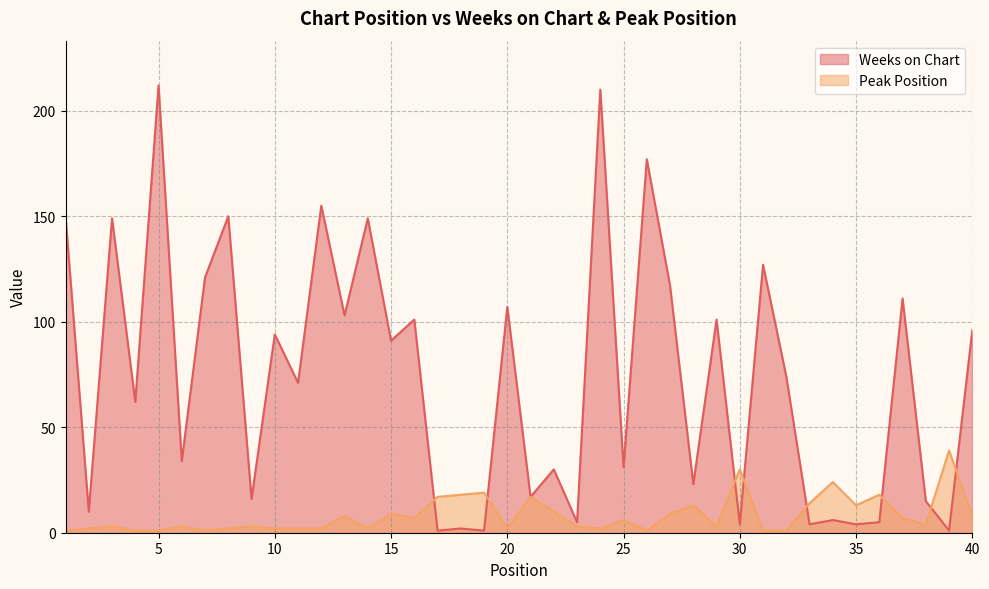

Rank the categories by Weeks on Chart value from highest to lowest.

5, 24, 26, 12, 1, 8, 3, 14, 31, 7, 27, 37, 20, 13, 16, 29, 40, 10, 15, 32, 11, 4, 6, 25, 22, 28, 21, 9, 38, 2, 34, 23, 36, 30, 33, 35, 18, 17, 19, 39